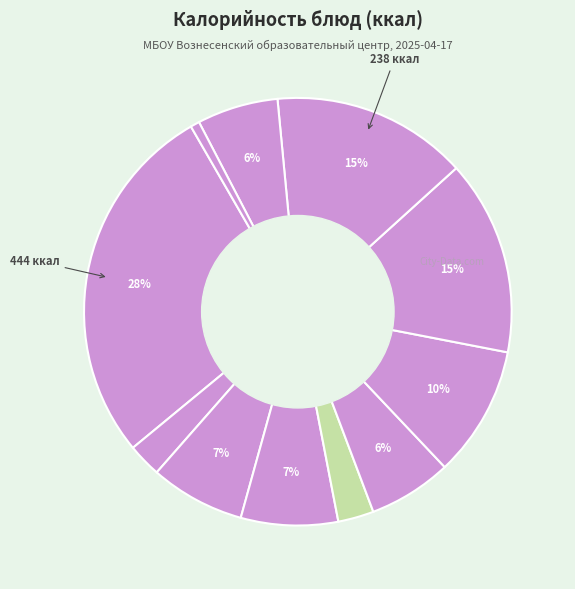

How many slices are in this pie chart?

11